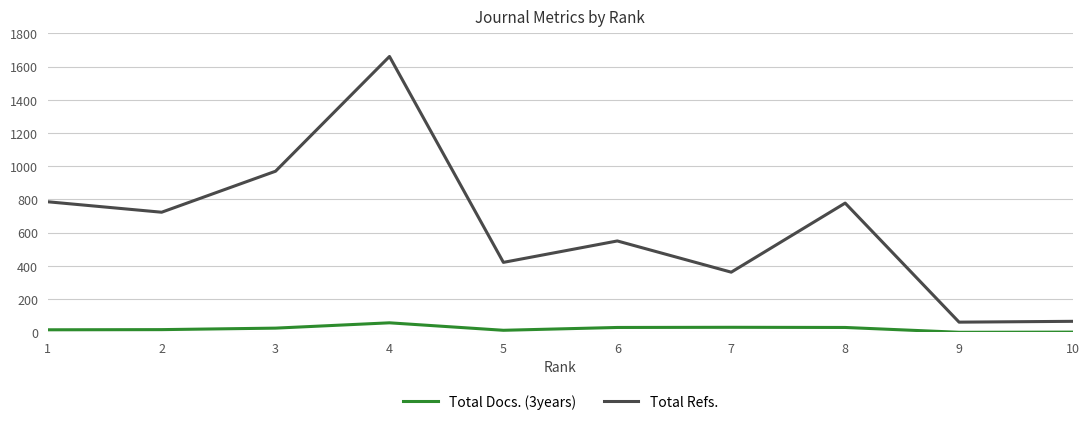

True or false: Total Refs. and Total Docs. (3years) cross at least once.

False